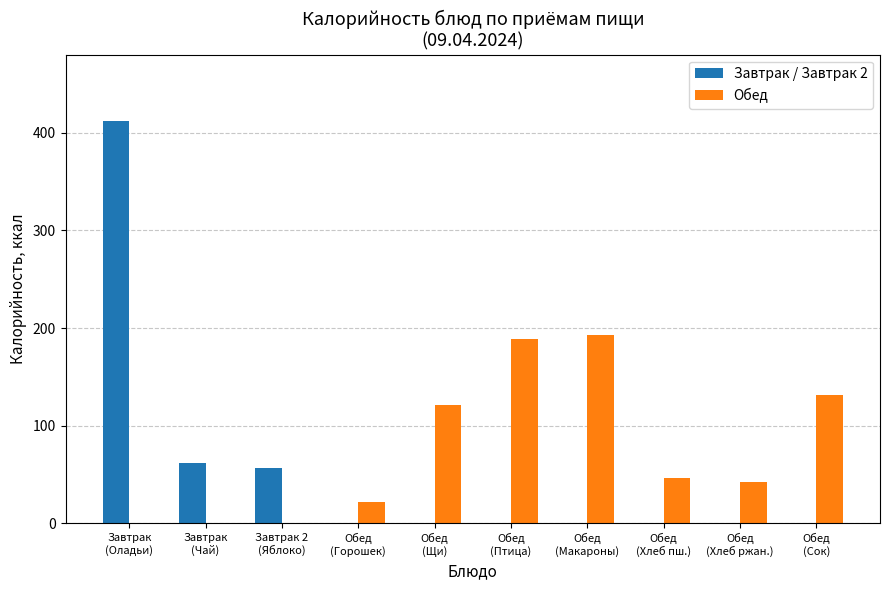

Is it true that Завтрак / Завтрак 2 equals 62 at Завтрак
(Чай)?

True